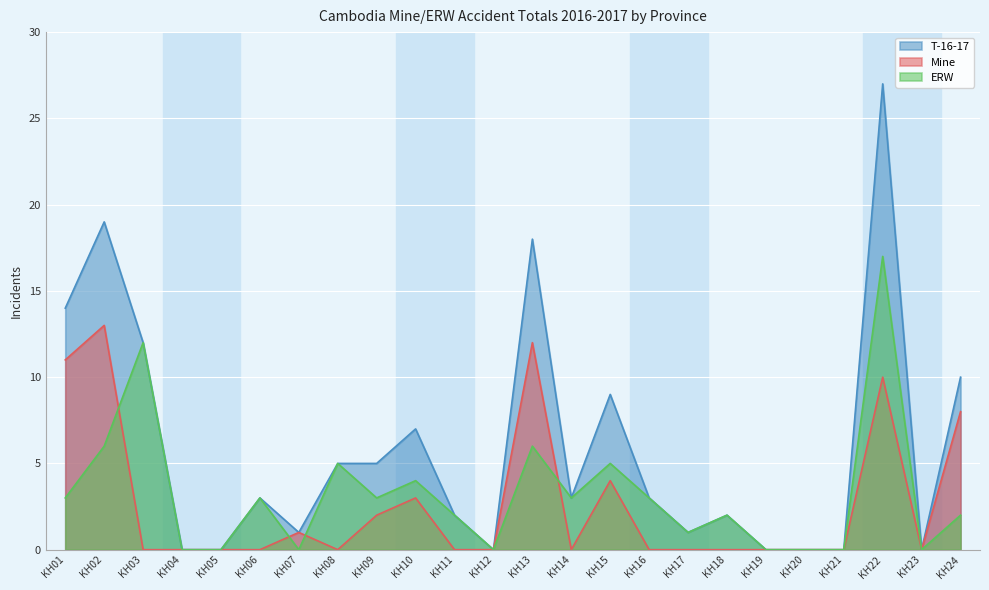

How many values in the Mine series exceed 0?

9